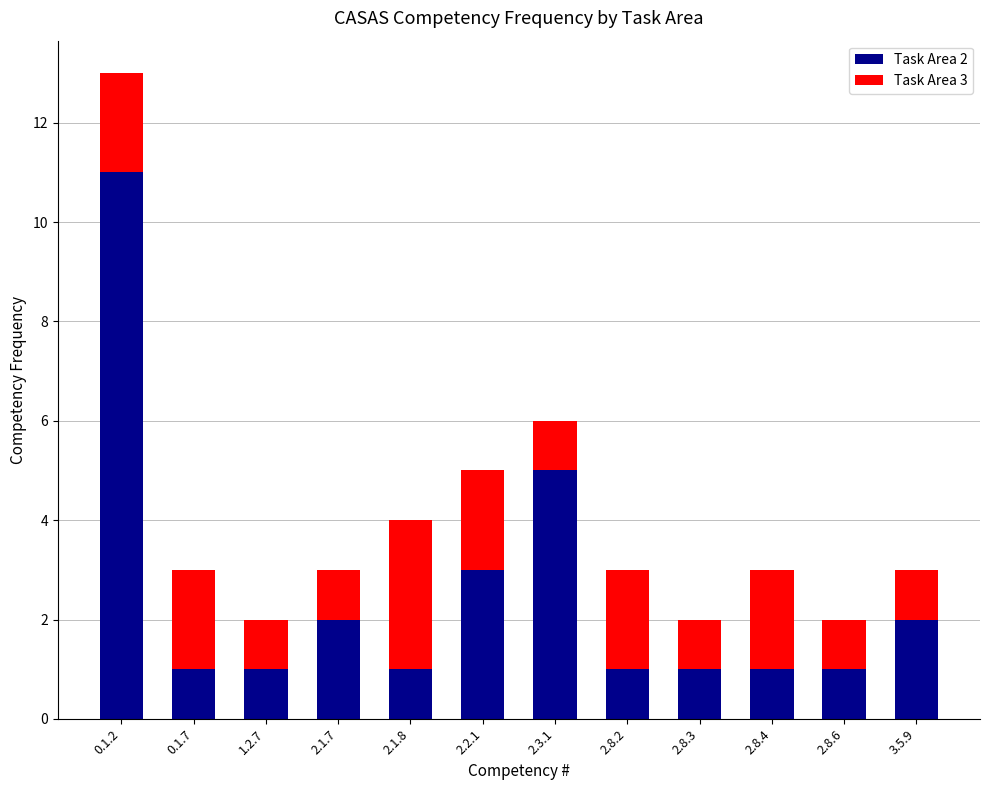

Are the bars grouped side by side (vs. stacked)?

No